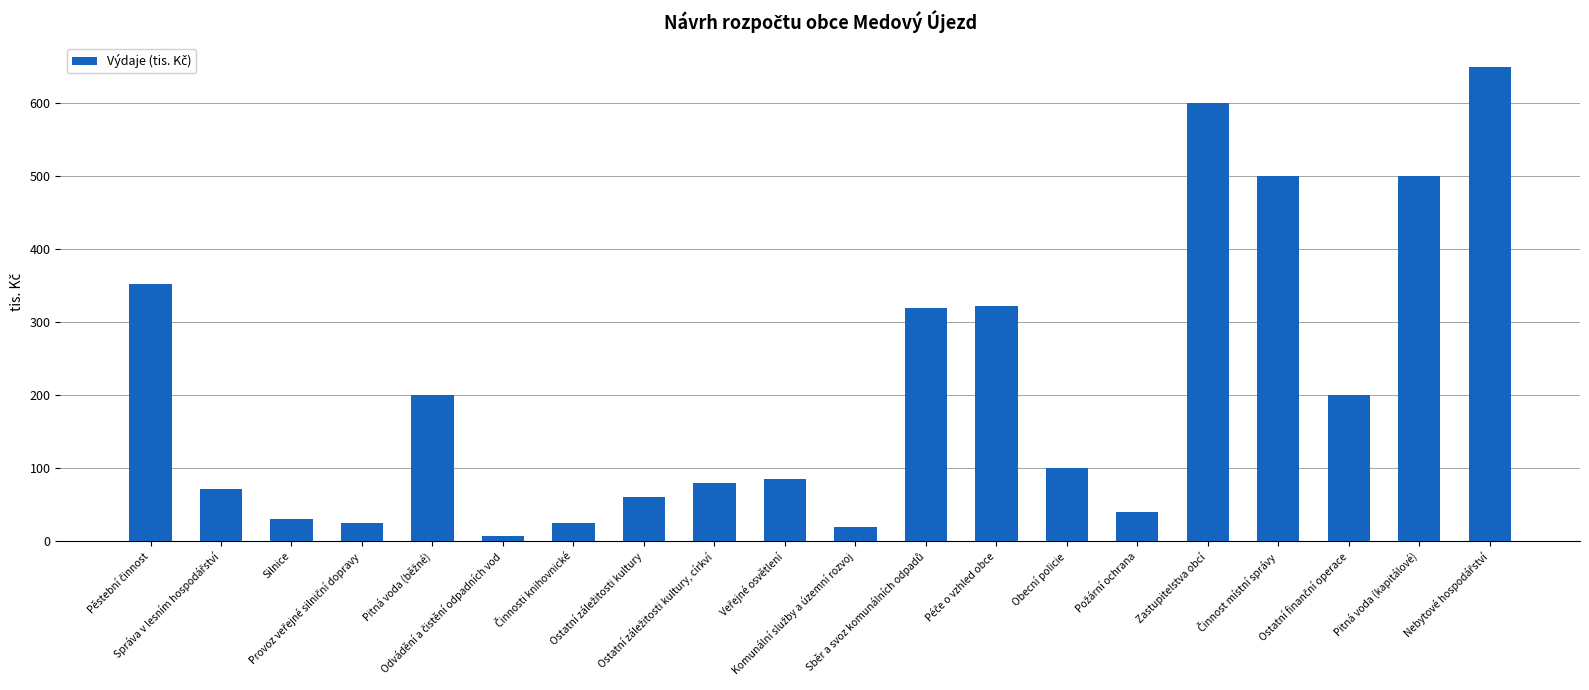

How many distinct data groups are displayed?

1